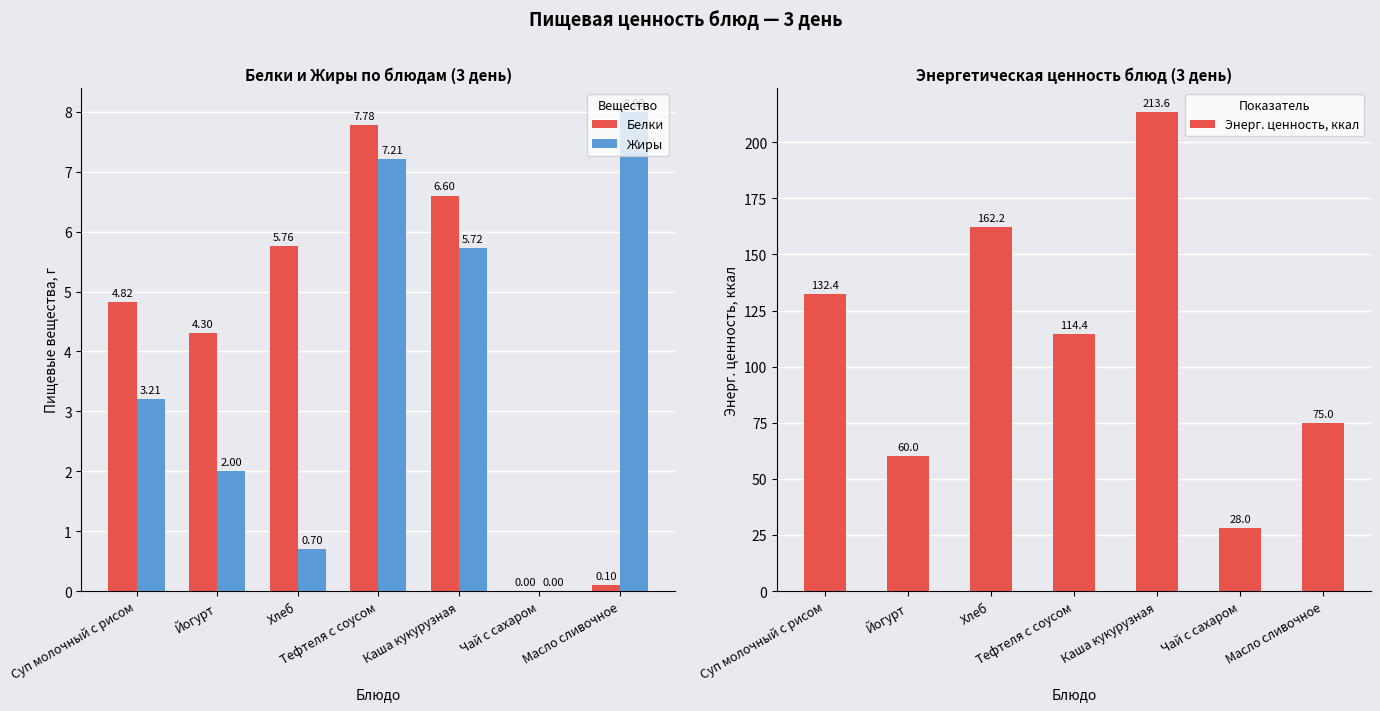

What is the greatest value displayed?

213.6